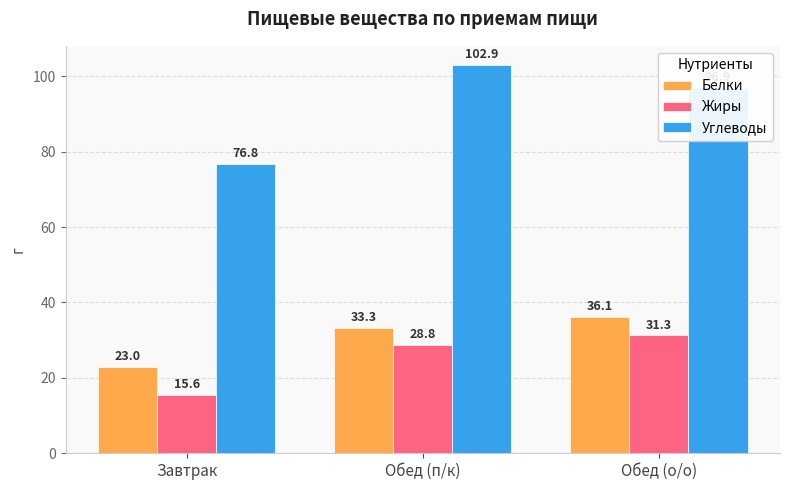

Rank the categories by Белки value from lowest to highest.

Завтрак, Обед (п/к), Обед (о/о)